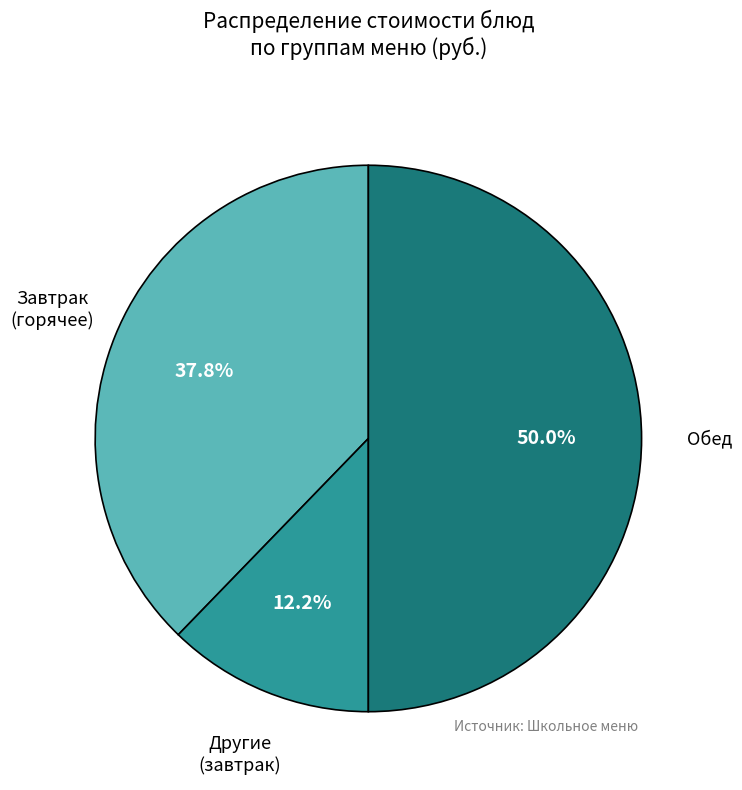

How many slices are in this pie chart?

3